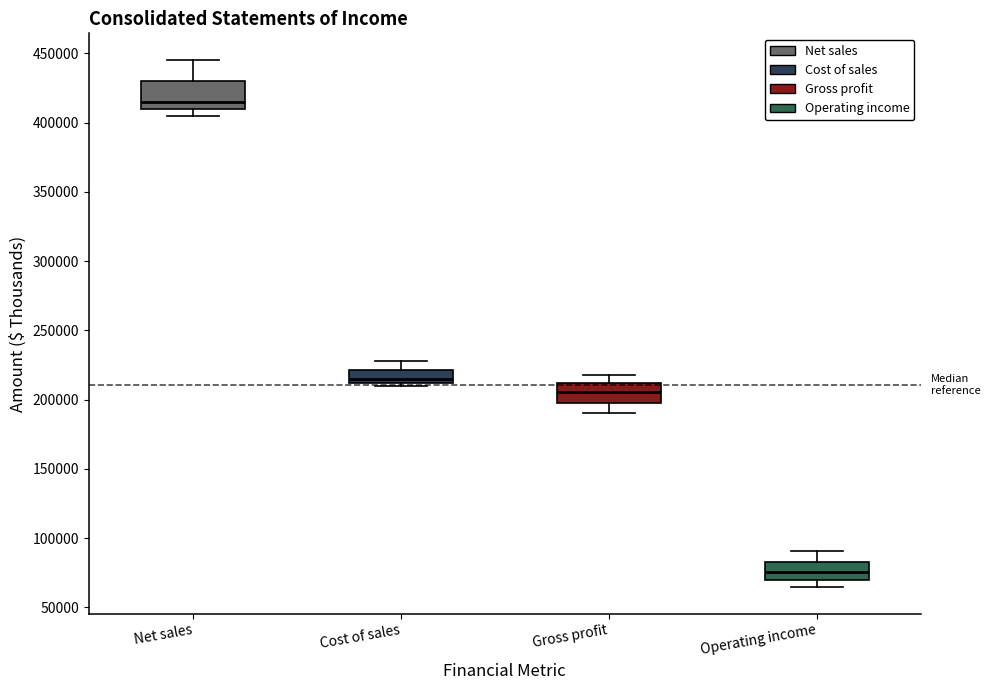

Reading left to right, transcribe this box plot: for each box, give where its median line is, the range the box spans, and where its two whiskers end, as read against the y-axis. The values are not printed on the chart, so give them approximately, as read against the axis.

Net sales: median 415000, box 410000 to 430000, whiskers 405000 to 445000
Cost of sales: median 215000, box 210000 to 220000, whiskers 210000 (just below the box's lower edge) to 230000
Gross profit: median 205000, box 200000 to 210000, whiskers 190000 to 220000
Operating income: median 75000, box 70000 to 85000, whiskers 65000 to 90000